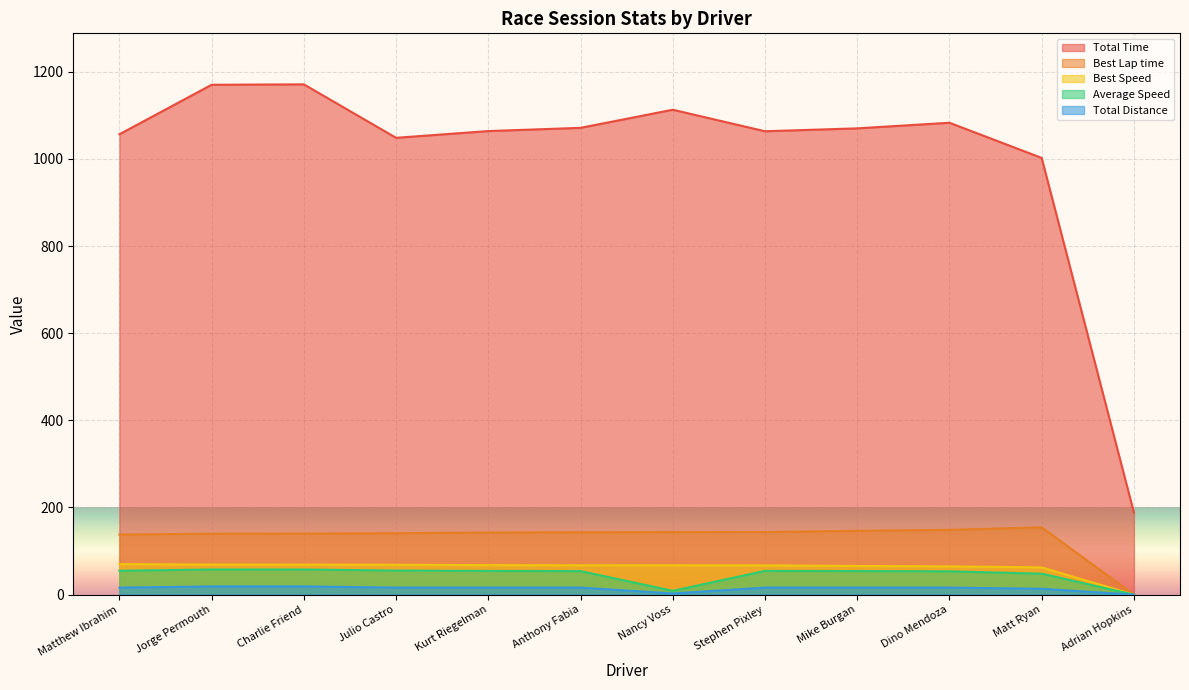

At which category does Best Lap time reach its first local peak?

Matt Ryan